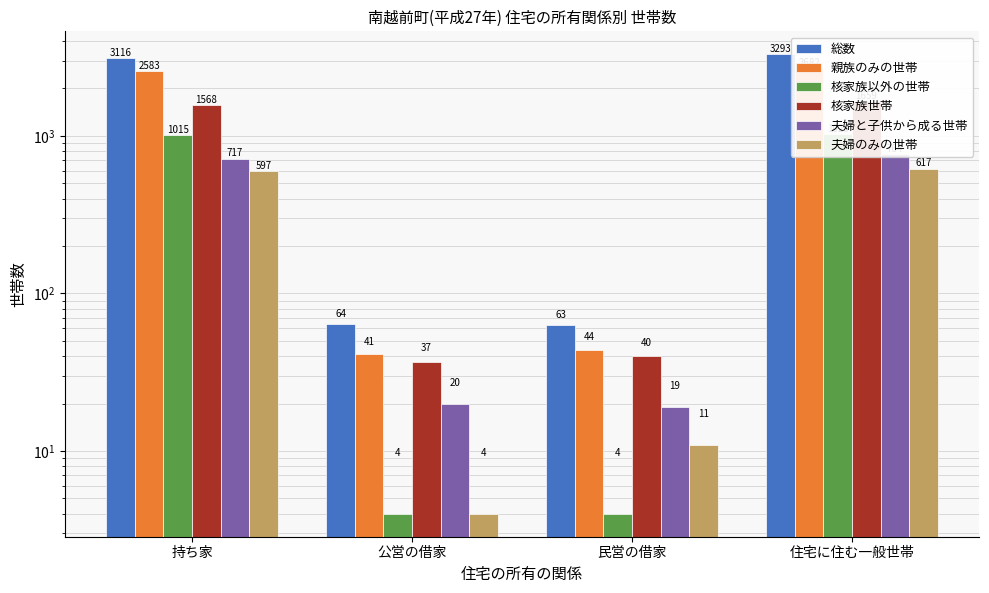

Rank the categories by 総数 value from lowest to highest.

民営の借家, 公営の借家, 持ち家, 住宅に住む一般世帯